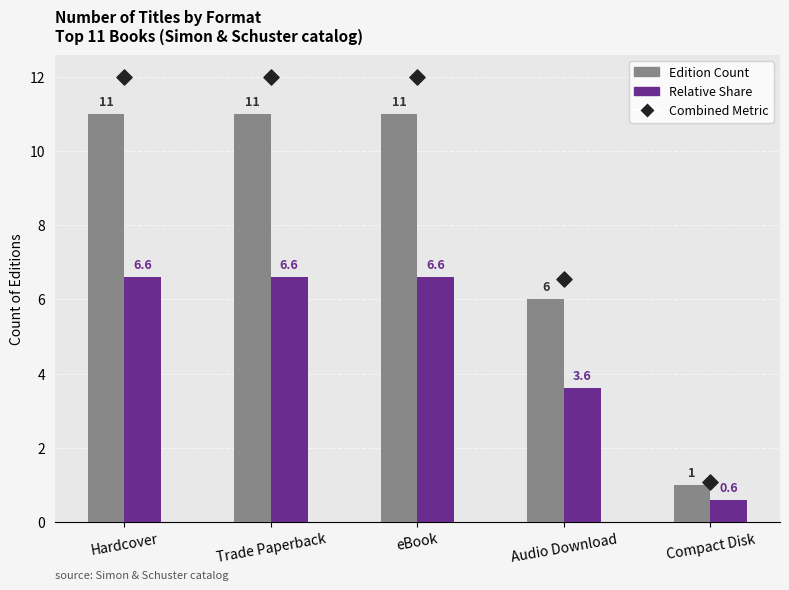

What is the total value across all series at Audio Download?

16.1